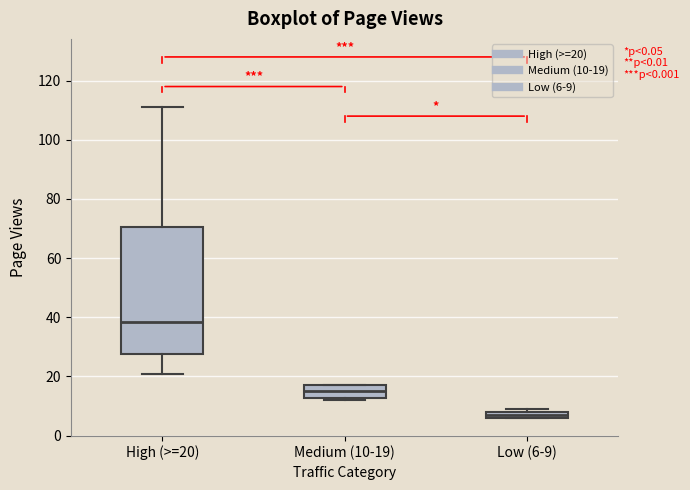

Which box's median line is the highest?

High (>=20)